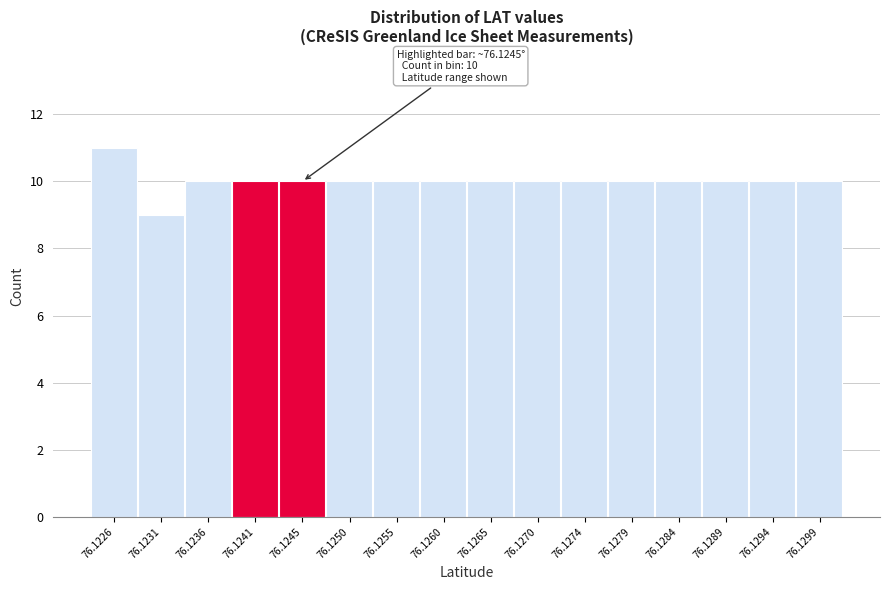

Reading left to right, what are all the values shown in this chart?

76.1226=11	76.1231=9	76.1236=10	76.1241=10	76.1245=10	76.1250=10	76.1255=10	76.1260=10	76.1265=10	76.1270=10	76.1274=10	76.1279=10	76.1284=10	76.1289=10	76.1294=10	76.1299=10